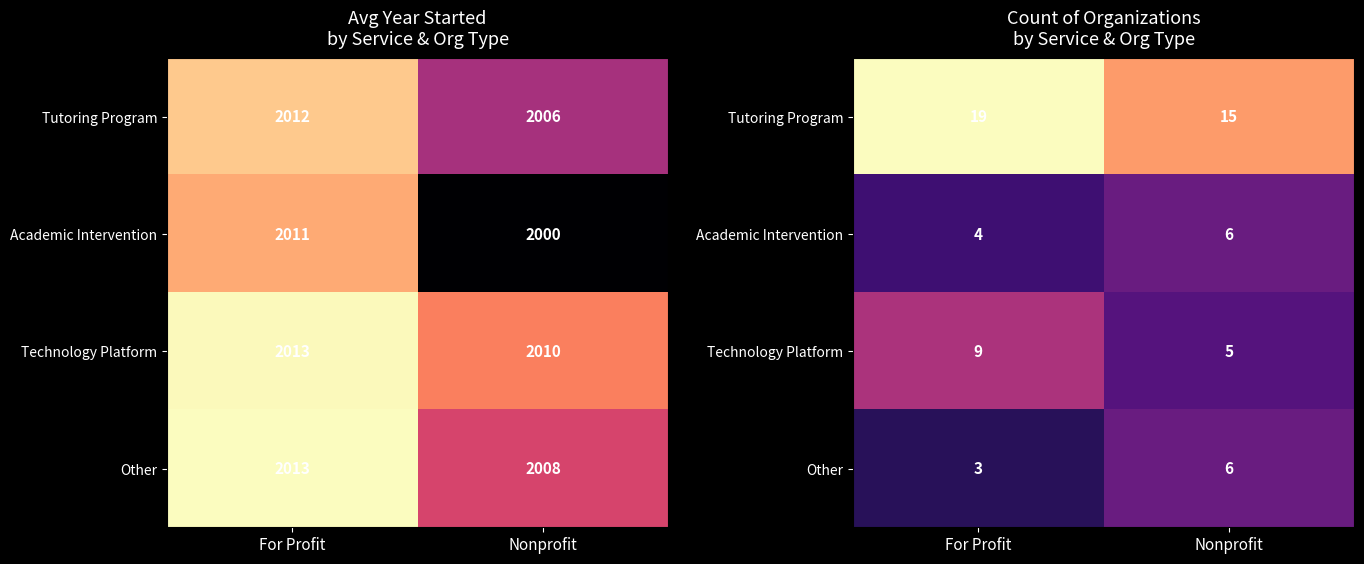

The Technology Platform series shows 2 at For Profit. True or false?

False